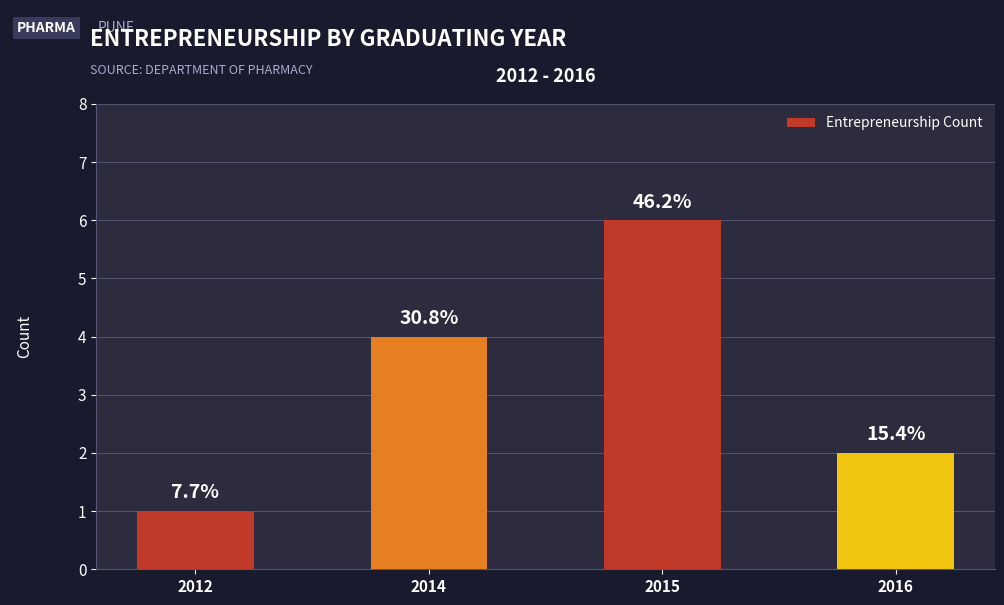

How many bars are there in total?

4